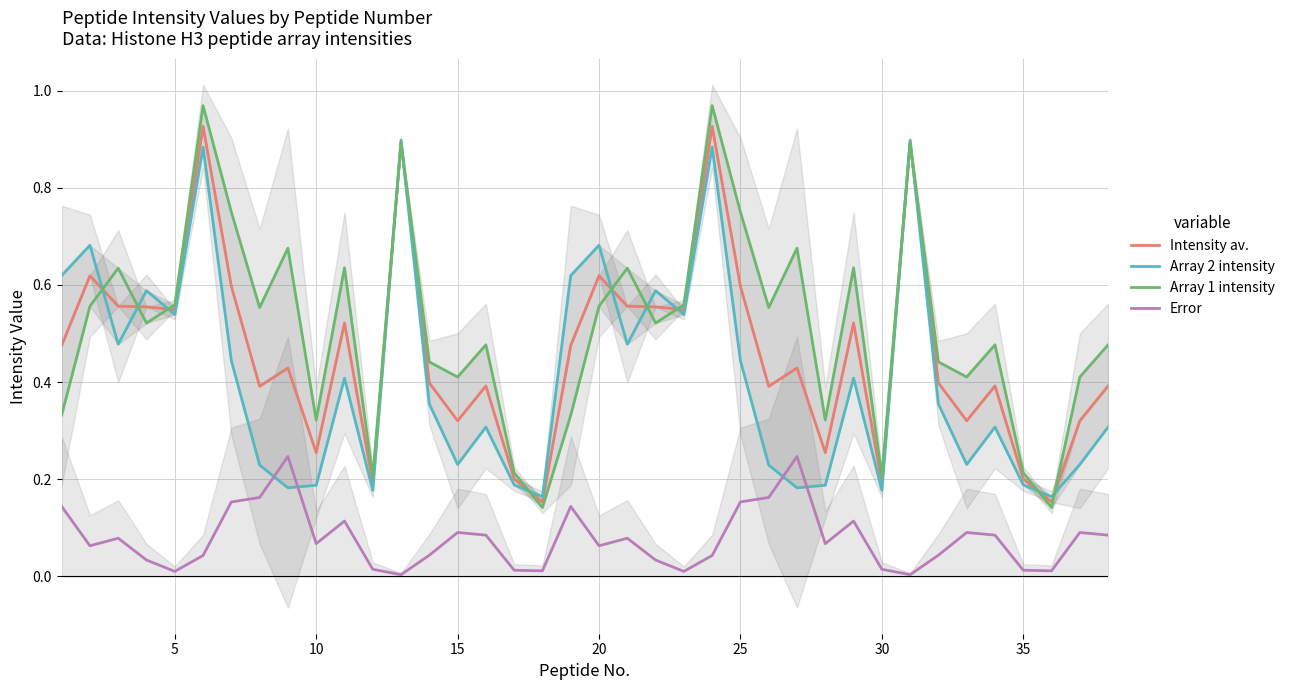

Which series has the largest total across all categories?

Array 1 intensity